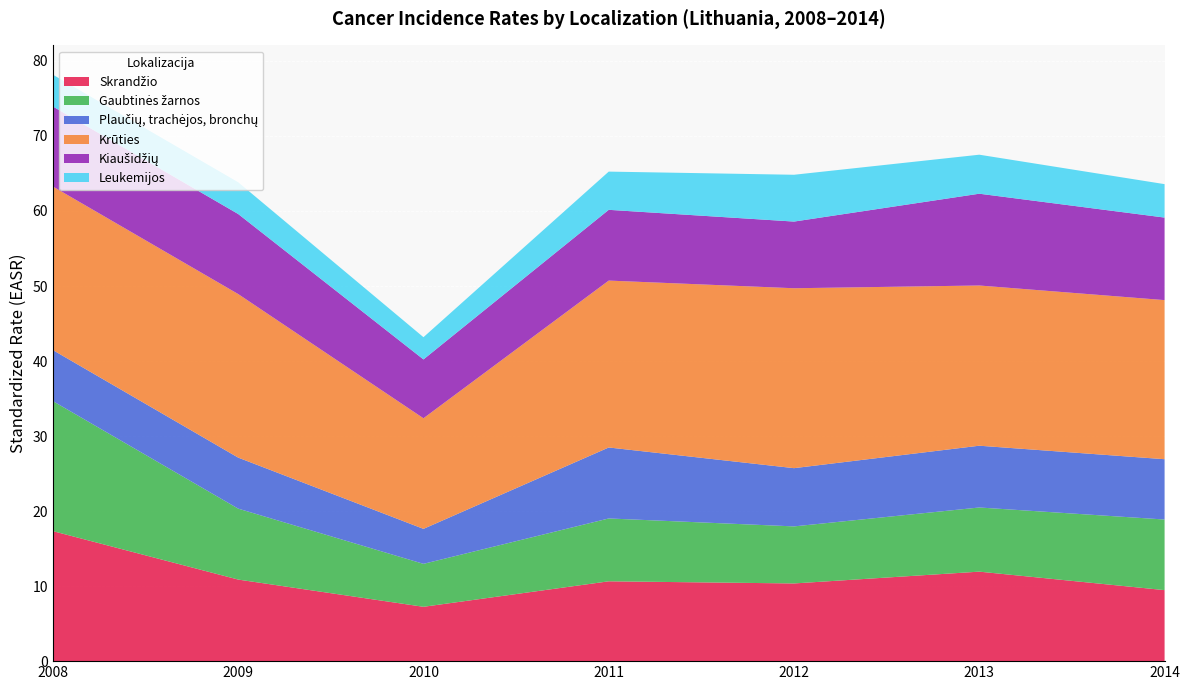

Reading right to left, extract all data points from this chart.

Skrandžio: 2014=9.5	2013=11.9	2012=10.4	2011=10.6	2010=7.2	2009=10.9	2008=17.3
Gaubtinės žarnos: 2014=9.4	2013=8.6	2012=7.6	2011=8.4	2010=5.7	2009=9.5	2008=17.3
Plaučių, trachėjos, bronchų: 2014=8.0	2013=8.2	2012=7.8	2011=9.5	2010=4.7	2009=6.8	2008=6.8
Krūties: 2014=21.2	2013=21.4	2012=24.0	2011=22.2	2010=14.7	2009=21.8	2008=21.8
Kiaušidžių: 2014=11.0	2013=12.2	2012=8.9	2011=9.4	2010=7.8	2009=10.7	2008=10.7
Leukemijos: 2014=4.5	2013=5.2	2012=6.2	2011=5.1	2010=3.0	2009=4.2	2008=4.2